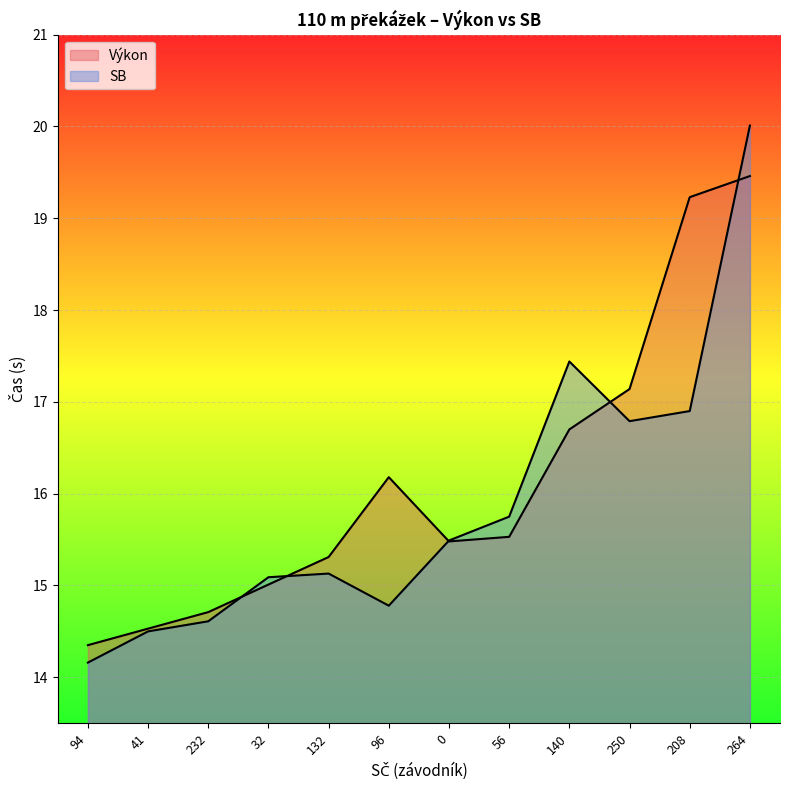

List the series in order of their overall mean, highest first.

Výkon, SB